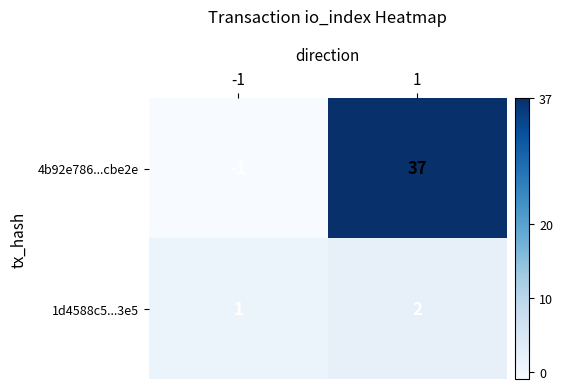

Count the number of data series in this chart.

2